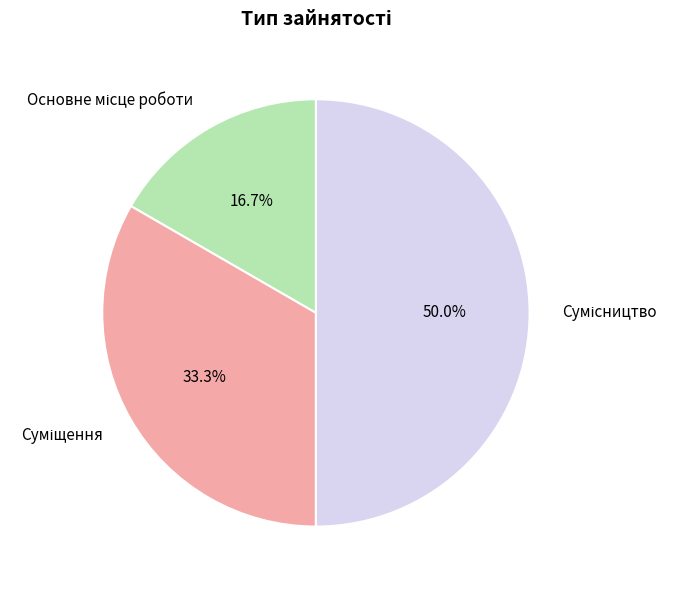

How many segments does this pie chart have?

3